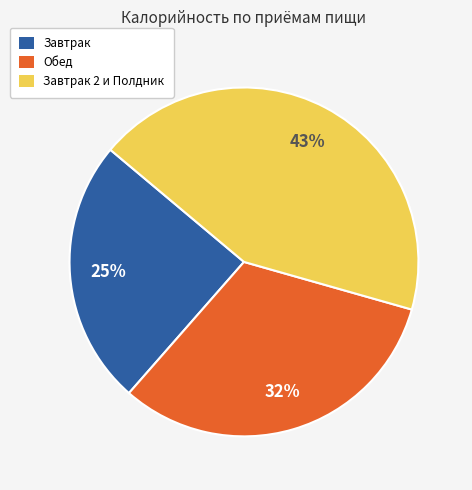

Count the number of slices in the pie.

3